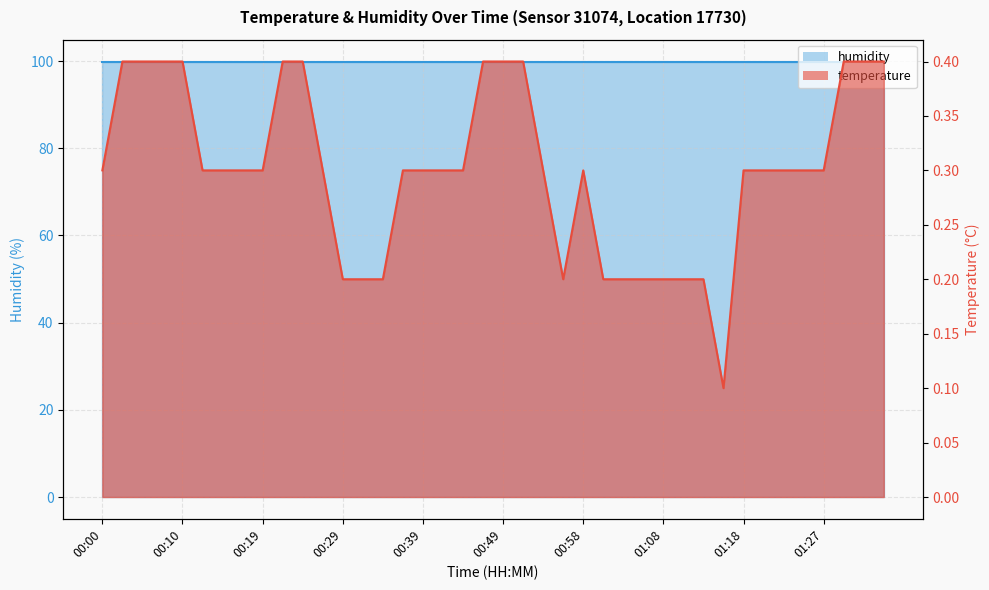

What is the difference between the maximum and second lowest values?

0.2